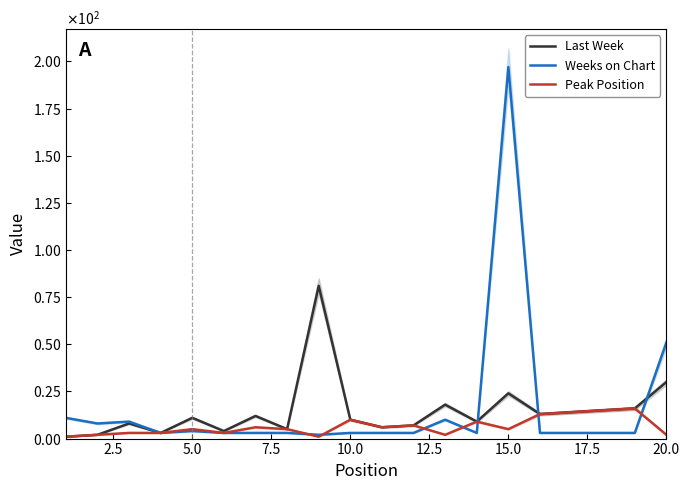

Which series has the widest spread of values?

Weeks on Chart